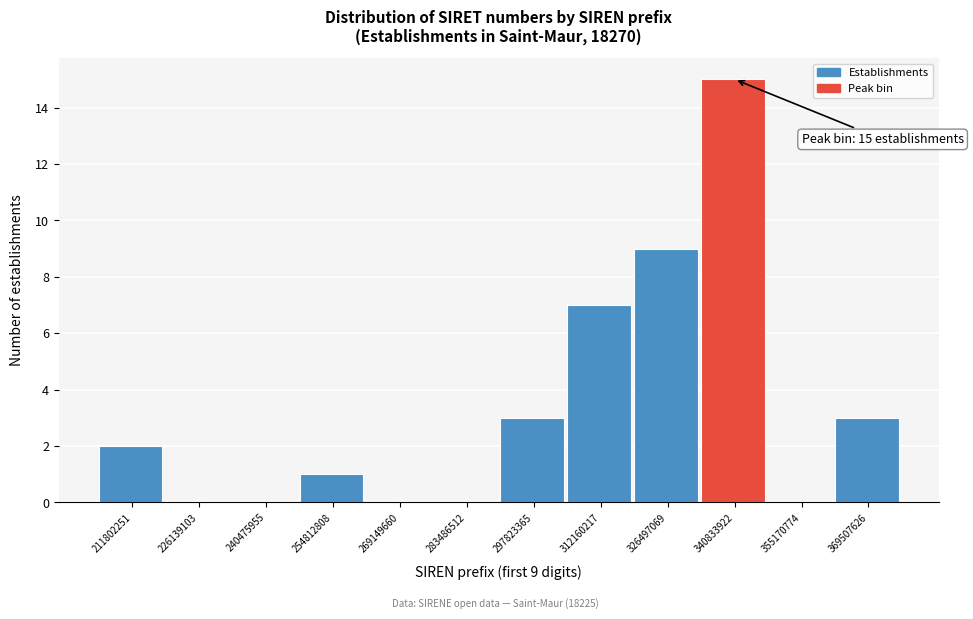

Reading left to right, transcribe all the data shown in this chart.

211802251=2	226139103=0	240475955=0	254812808=1	269149660=0	283486512=0	297823365=3	312160217=7	326497069=9	340833922=15	355170774=0	369507626=3